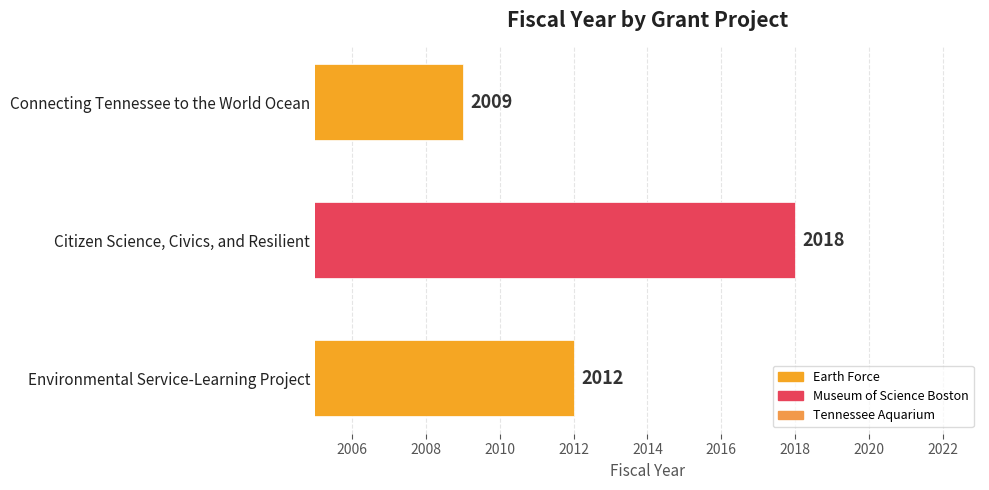

What is the change in value from Environmental Service-Learning Project to Connecting Tennessee to the World Ocean?

-3